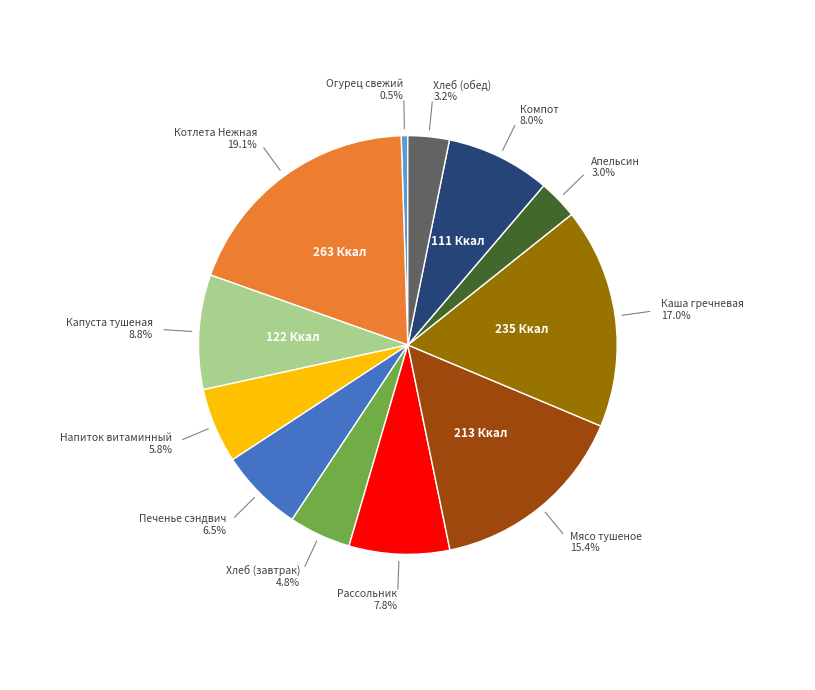

How many segments does this pie chart have?

12